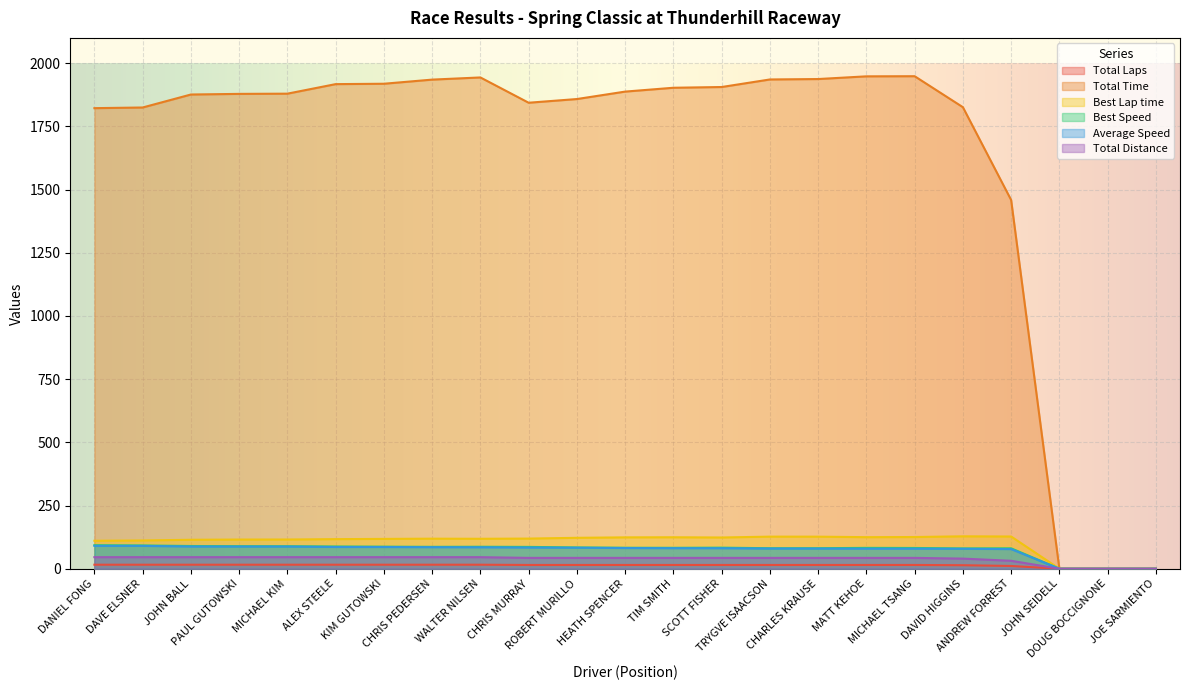

Reading left to right, list all the values displayed in this chart.

Total Laps: 16.0	16.0	16.0	16.0	16.0	16.0	16.0	16.0	16.0	15.0	15.0	15.0	15.0	15.0	15.0	15.0	15.0	15.0	14.0	11.0	0.0	0.0	0.0
Total Time: 1822.0	1824.7	1876.0	1878.5	1879.4	1917.1	1918.6	1934.9	1943.5	1843.5	1858.1	1887.5	1902.7	1905.7	1935.5	1937.2	1947.9	1948.4	1825.9	1458.8	0.0	0.0	0.0
Best Lap time: 110.7	111.9	114.7	115.6	115.7	117.1	118.1	119.0	118.6	119.3	122.4	124.2	124.5	123.7	127.1	126.9	125.0	125.5	128.3	127.6	0.0	0.0	0.0
Best Speed: 93.2	92.2	90.0	89.3	89.2	88.1	87.4	86.7	87.0	86.5	84.3	83.1	82.8	83.4	81.2	81.3	82.6	82.2	80.4	80.9	0.0	0.0	0.0
Average Speed: 90.6	90.5	88.0	87.9	87.8	86.1	86.0	85.3	84.9	84.0	83.3	82.0	81.3	81.2	80.0	79.9	79.5	79.4	79.1	77.8	0.0	0.0	0.0
Total Distance: 45.9	45.9	45.9	45.9	45.9	45.9	45.9	45.9	45.9	43.0	43.0	43.0	43.0	43.0	43.0	43.0	43.0	43.0	40.1	31.5	0.0	0.0	0.0